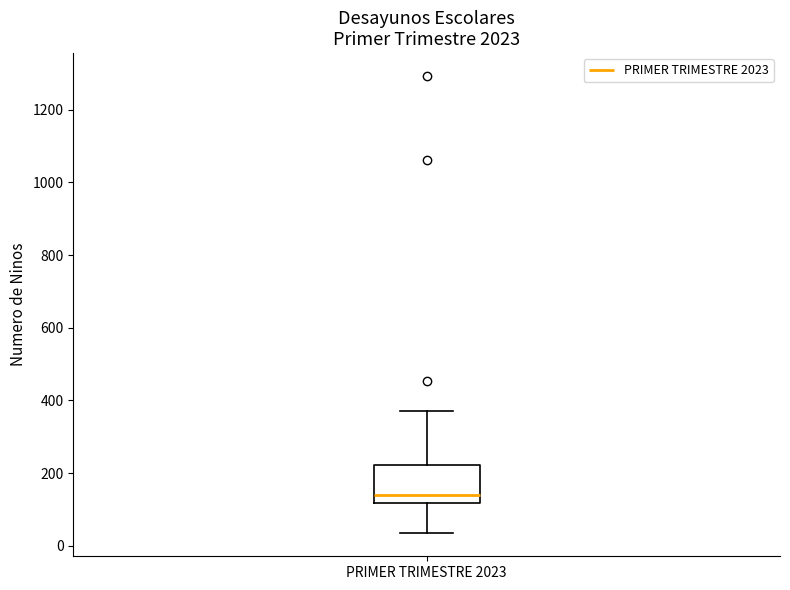

Transcribe this box plot: give where the median line is, the range the box spans, and where the two whiskers end, as read against the y-axis. The values are not printed on the chart, so give them approximately, as read against the axis.

median 140, box 120 to 220, whiskers 40 to 380